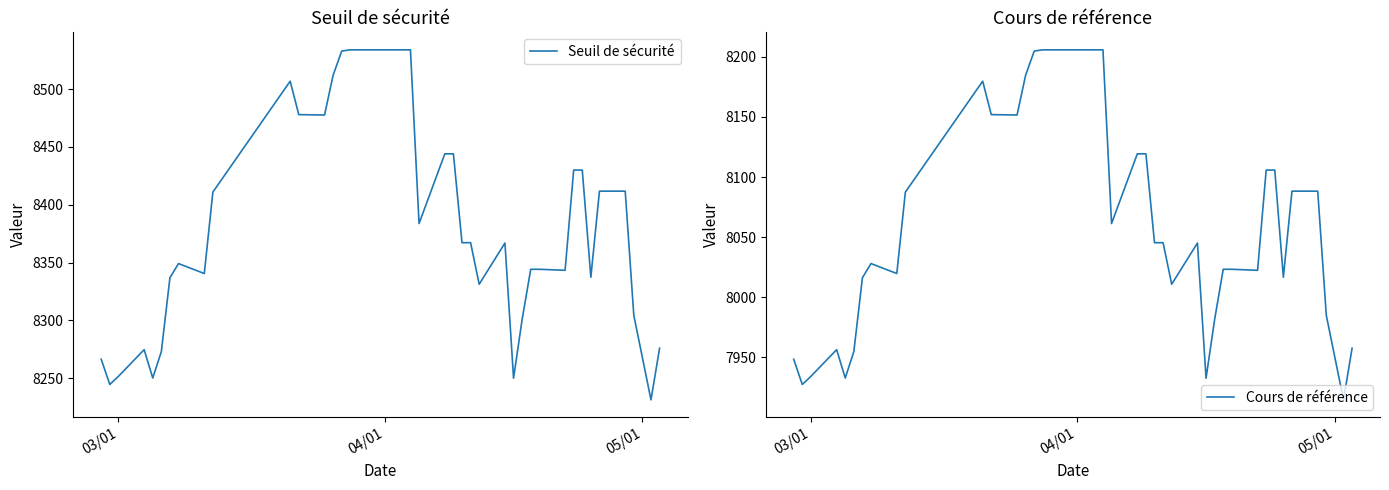

What is the value of the Cours de référence point at the 37th from the left?

7984.9